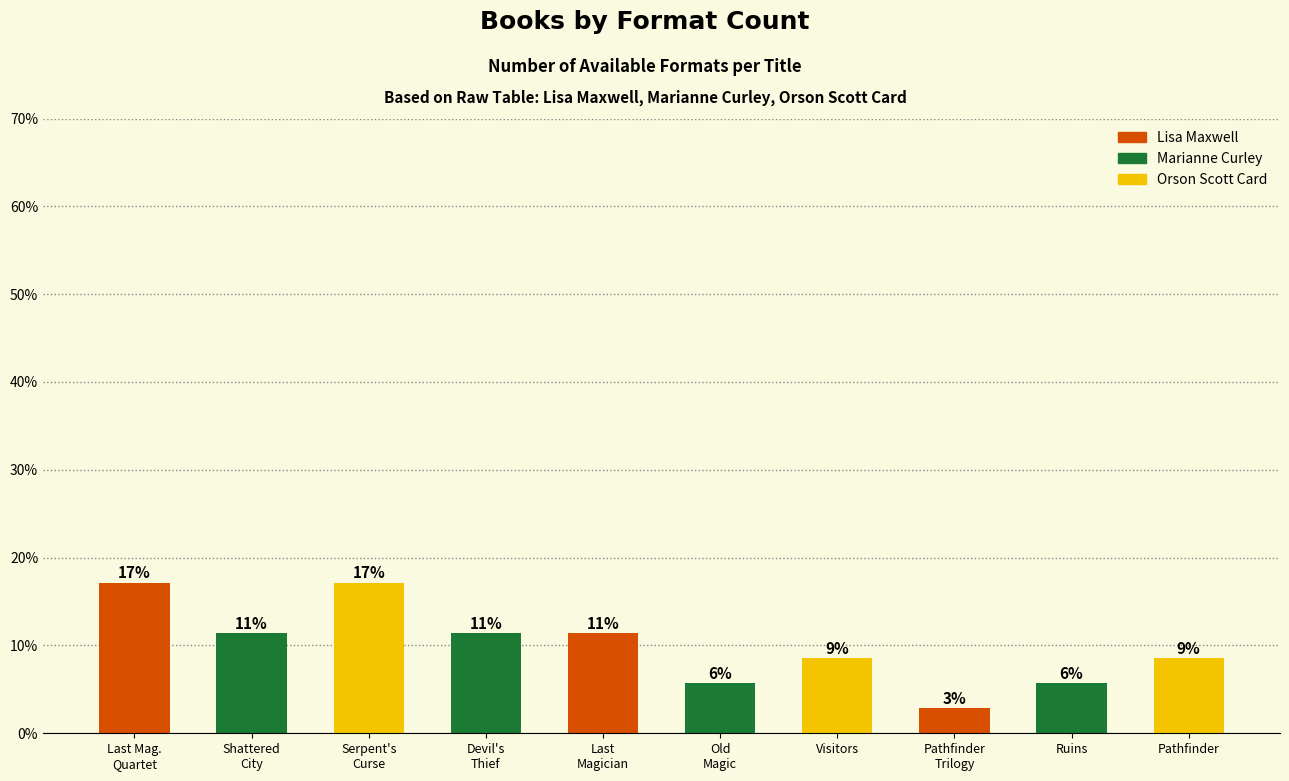

The chart shows a value of 9 at Last Mag.
Quartet. True or false?

False